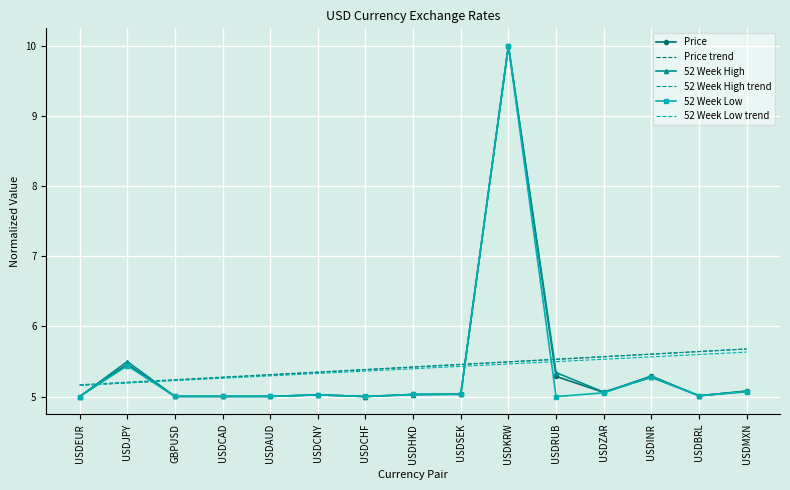

How many Price trend values are between 5 and 6?

15